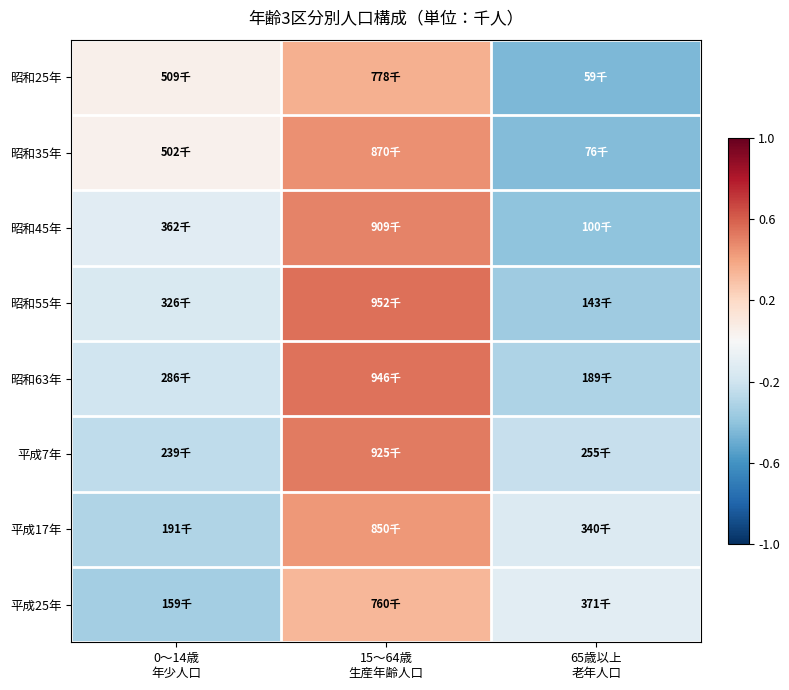

Reading right to left, list all the values displayed in this chart.

昭和25年: 65歳以上
老年人口=-0.5	15～64歳
生産年齢人口=0.4	0～14歳
年少人口=0.1
昭和35年: 65歳以上
老年人口=-0.4	15～64歳
生産年齢人口=0.5	0～14歳
年少人口=0.0
昭和45年: 65歳以上
老年人口=-0.4	15～64歳
生産年齢人口=0.5	0～14歳
年少人口=-0.1
昭和55年: 65歳以上
老年人口=-0.4	15～64歳
生産年齢人口=0.5	0～14歳
年少人口=-0.2
昭和63年: 65歳以上
老年人口=-0.3	15～64歳
生産年齢人口=0.5	0～14歳
年少人口=-0.2
平成7年: 65歳以上
老年人口=-0.2	15～64歳
生産年齢人口=0.5	0～14歳
年少人口=-0.3
平成17年: 65歳以上
老年人口=-0.1	15～64歳
生産年齢人口=0.4	0～14歳
年少人口=-0.3
平成25年: 65歳以上
老年人口=-0.1	15～64歳
生産年齢人口=0.3	0～14歳
年少人口=-0.3